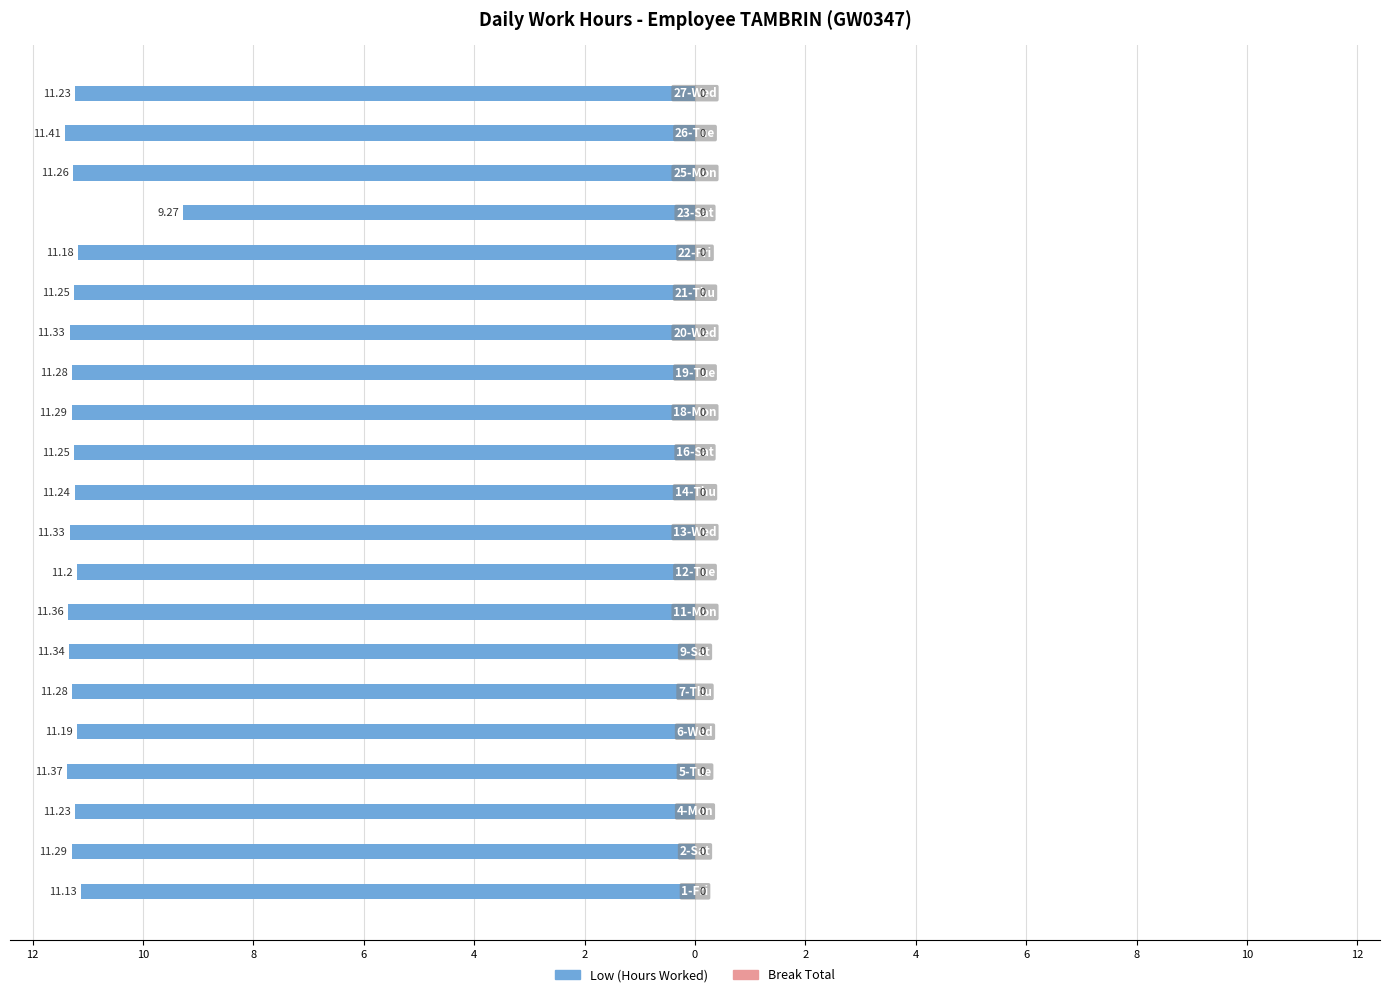

Does the chart contain any negative values?

Yes